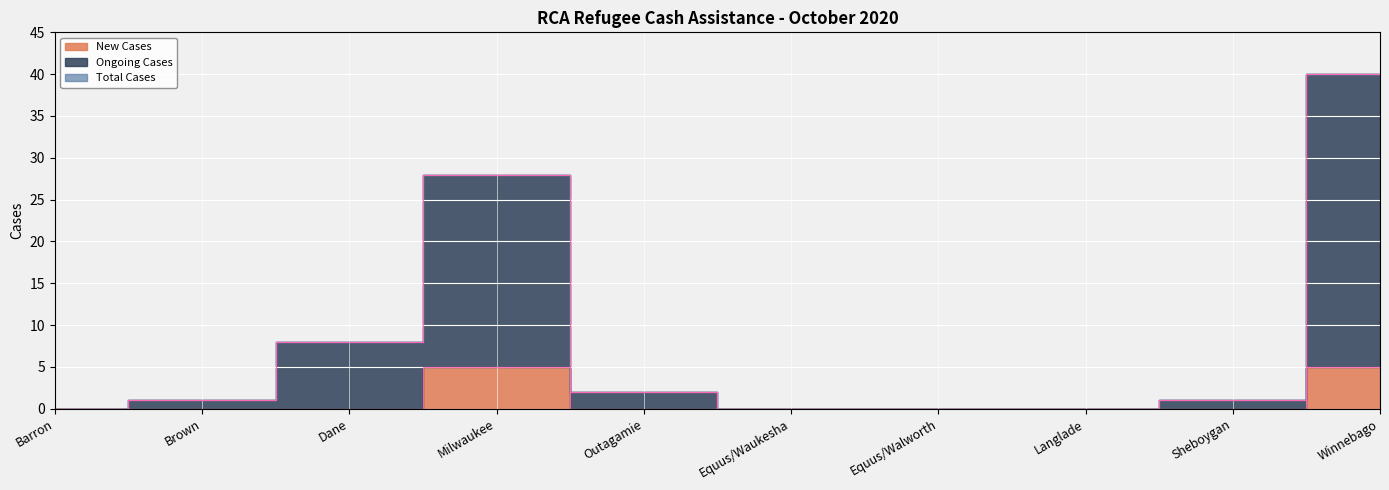

Which series has the largest total across all categories?

Ongoing Cases